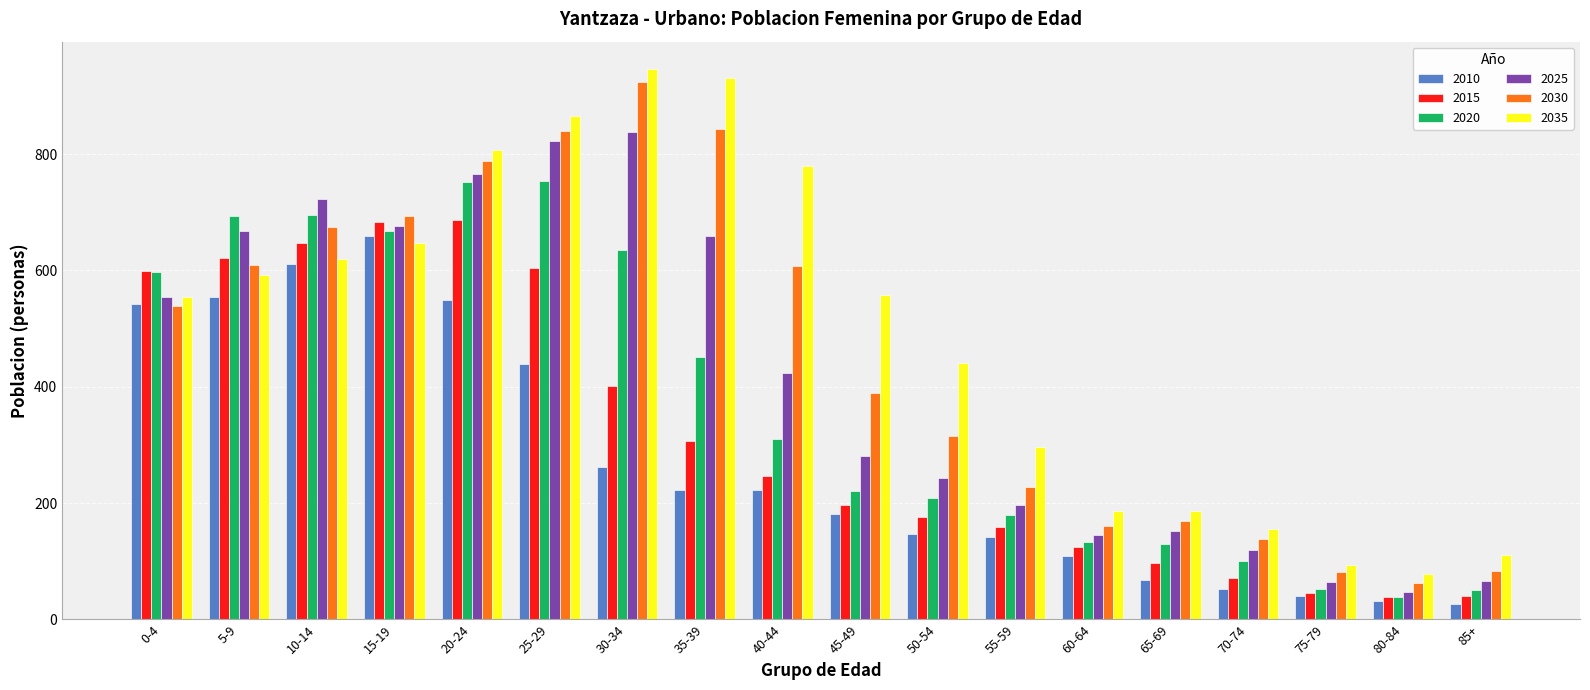

What is the value of the 2010 bar at the 6th from the left?

440